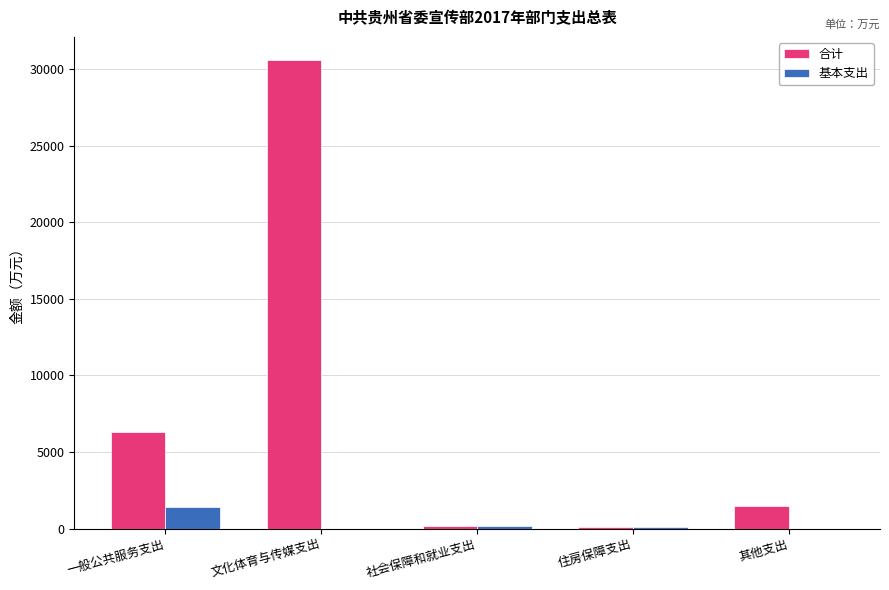

What is the total value across all series at 其他支出?

1500.0